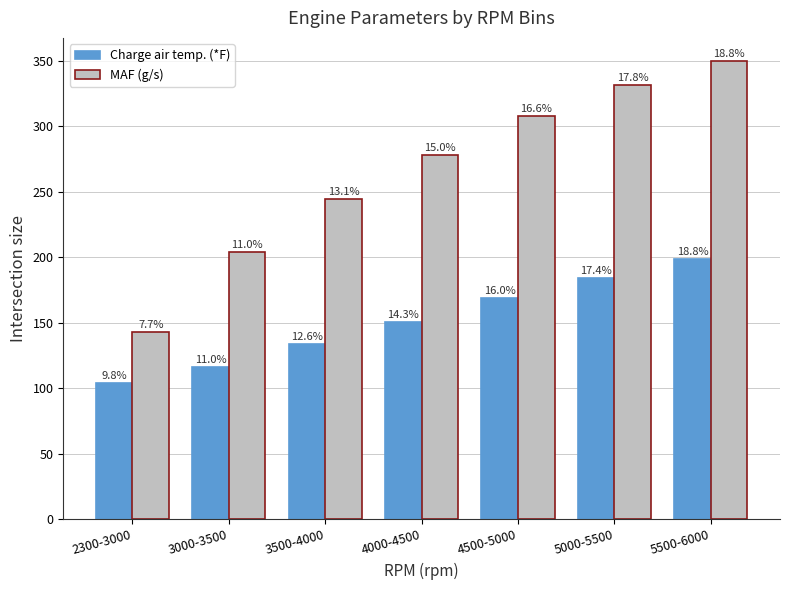

What are all the series names shown in the legend?

Charge air temp. (*F), MAF (g/s)